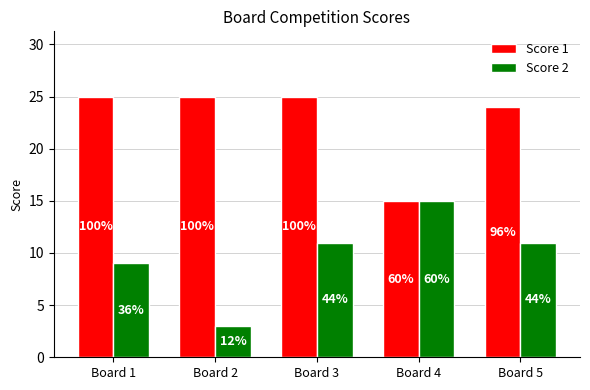

How many Score 2 values are between 9 and 11?

3